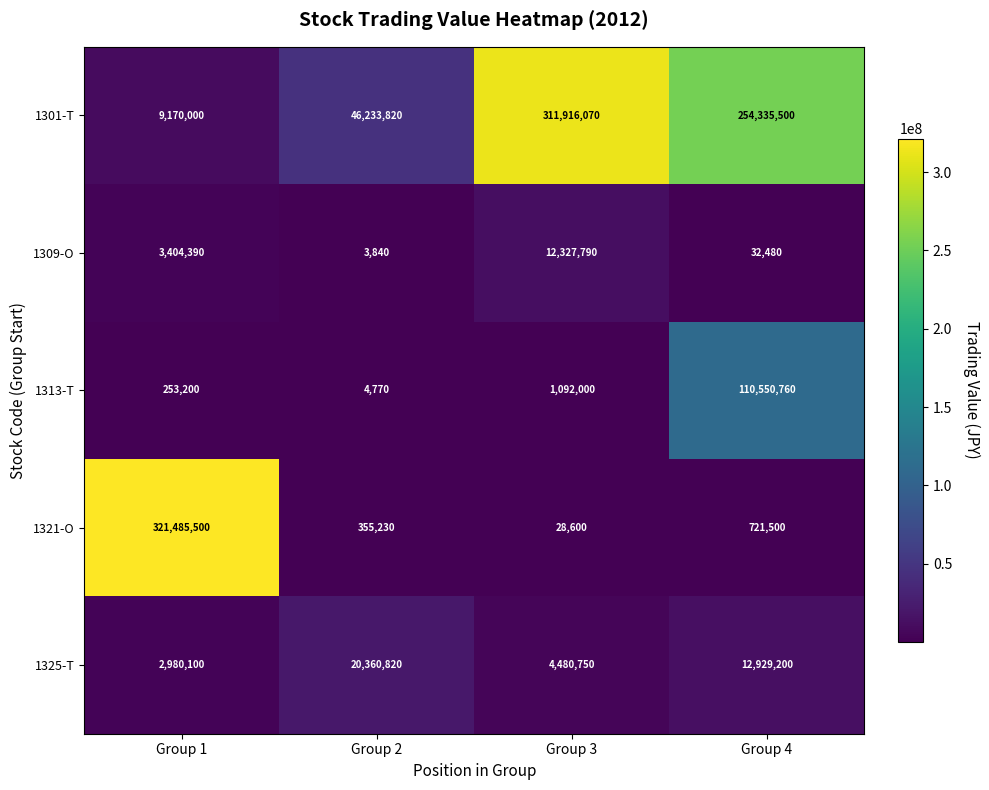

What is the greatest value displayed?

321485500